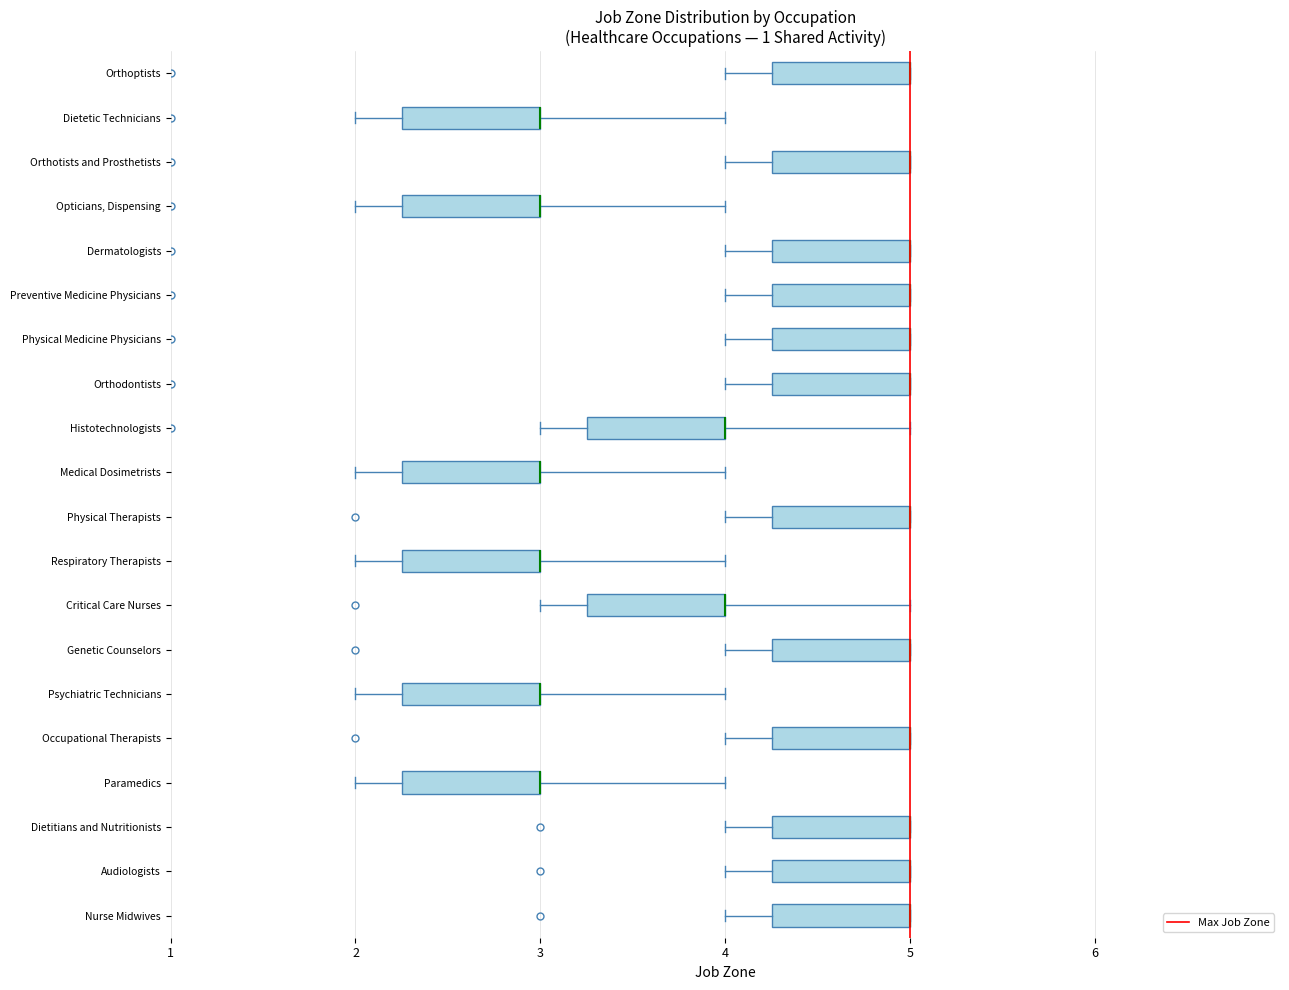

Where does the left whisker of the box for Physical Medicine Physicians end on the x-axis? The values are not printed on the chart, so give them approximately, as read against the axis.

4.0